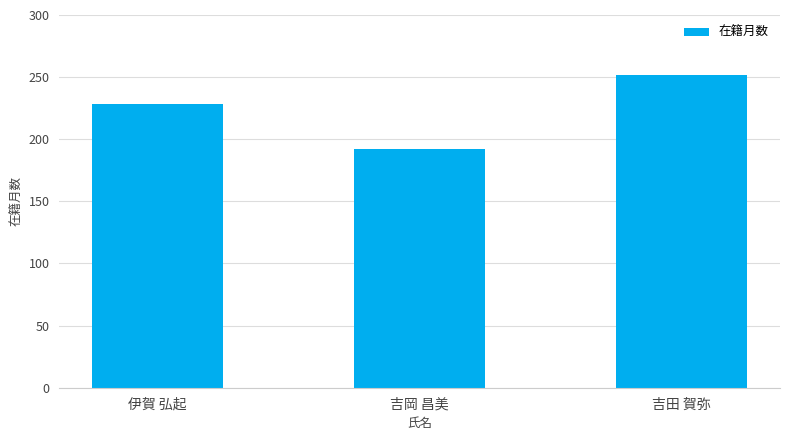

Rank the categories by value from lowest to highest.

吉岡 昌美, 伊賀 弘起, 吉田 賀弥